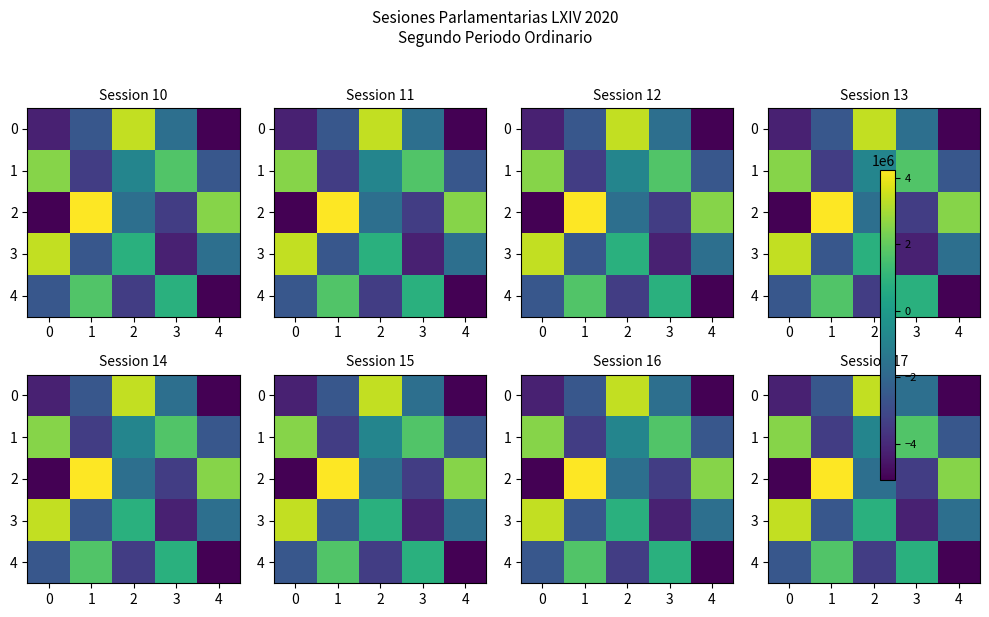

How many positive values does the 4 series have?

2